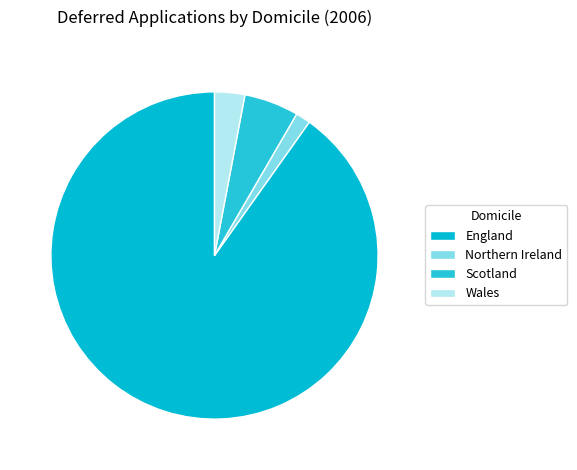

Rank the categories by value from lowest to highest.

Northern Ireland, Wales, Scotland, England